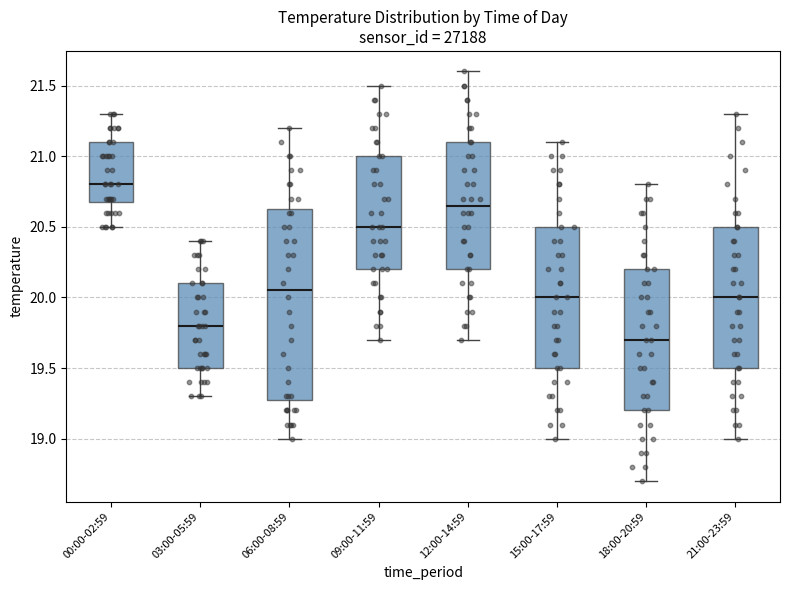

Which box's median line is the lowest?

18:00-20:59